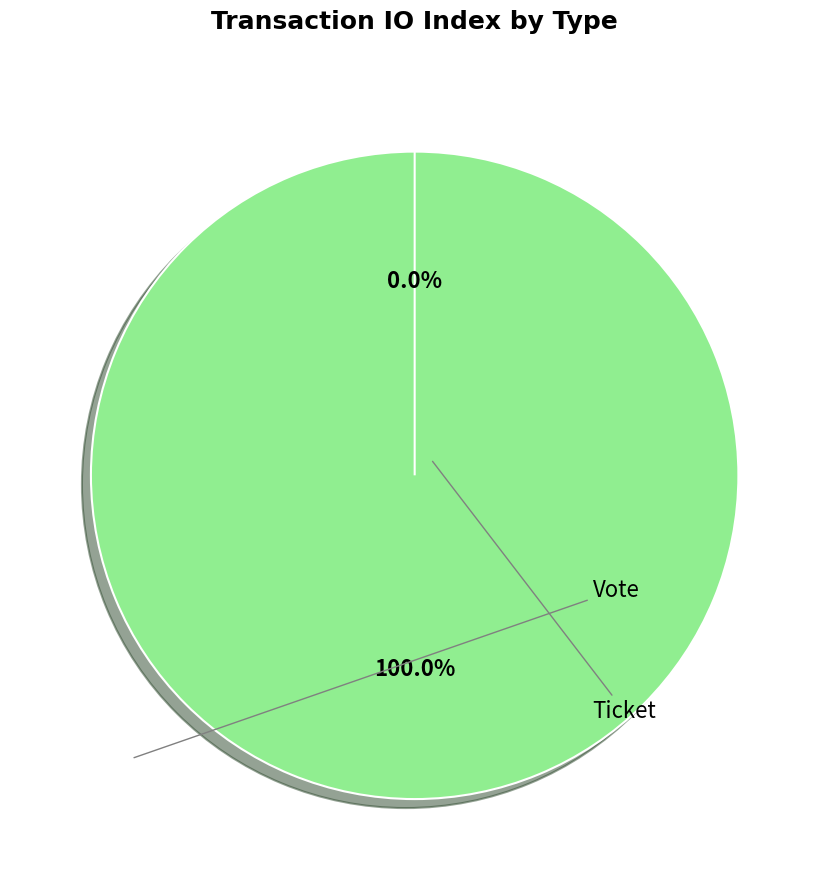

To the nearest percent, what is the average slice percentage?

50%